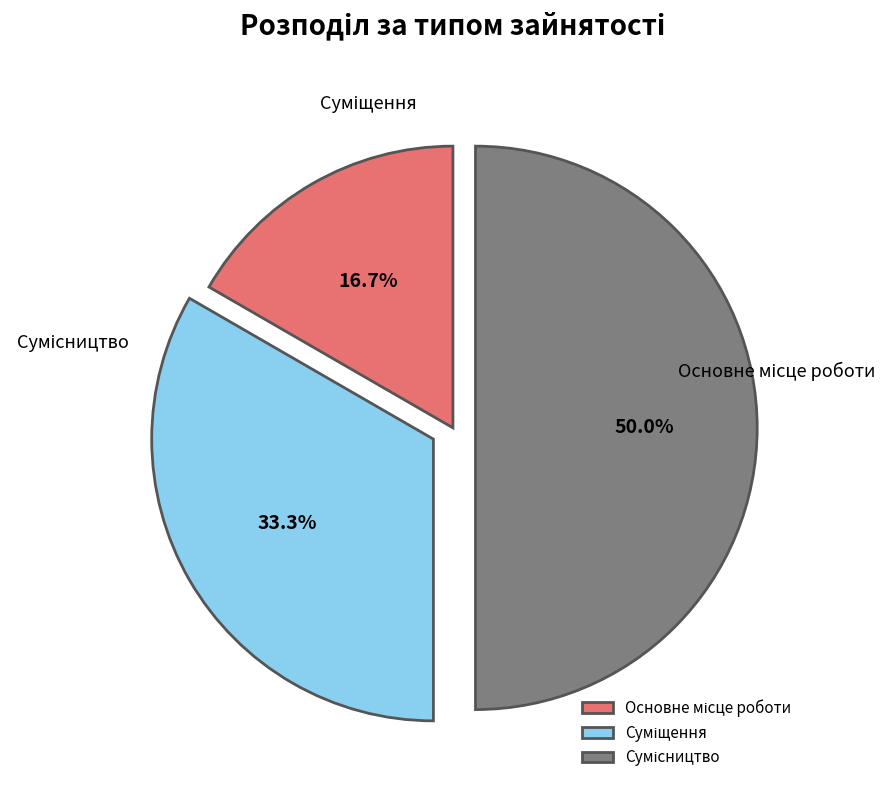

Is there a majority slice in this chart?

No